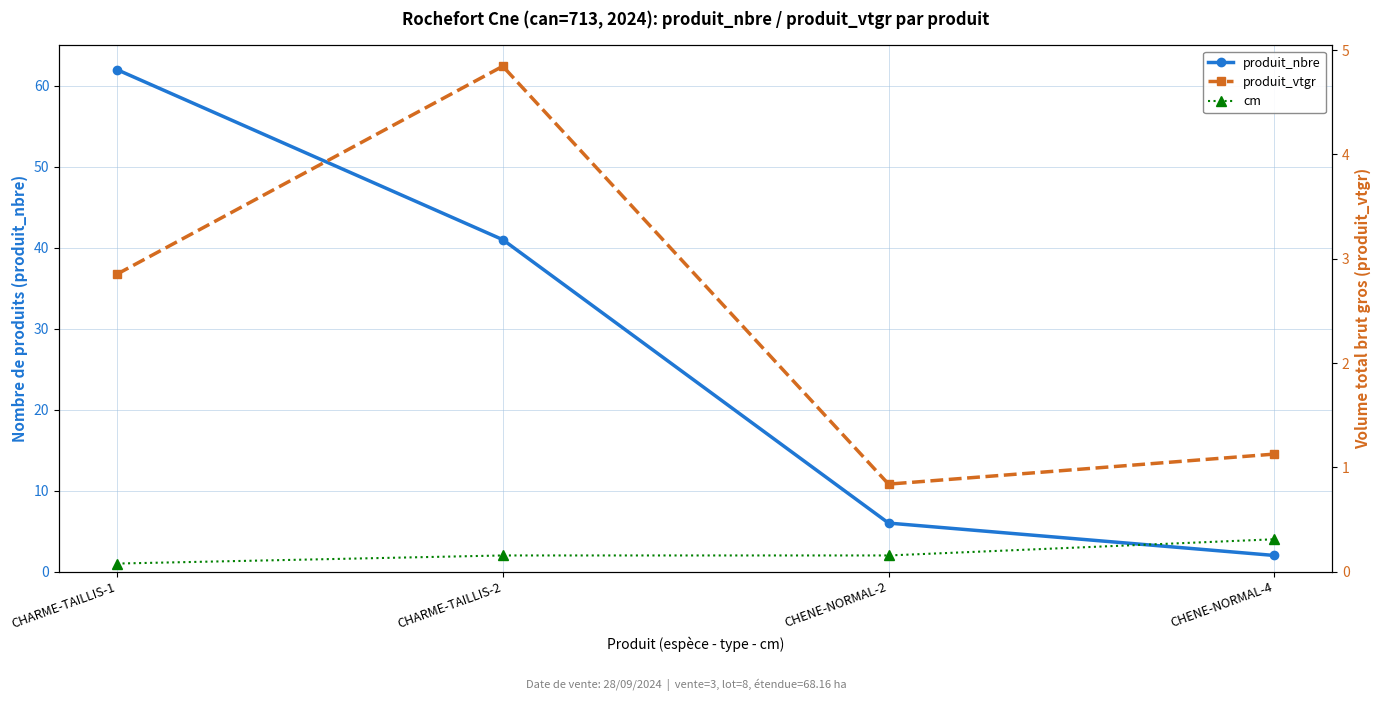

What is the difference between the maximum and second lowest values in the cm series?

2.0